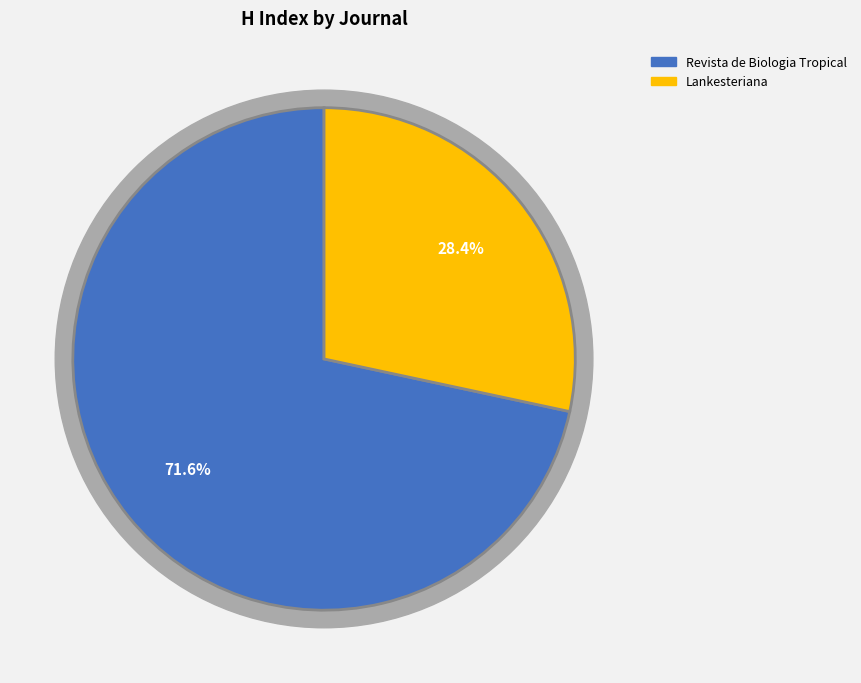

How many segments does this pie chart have?

2